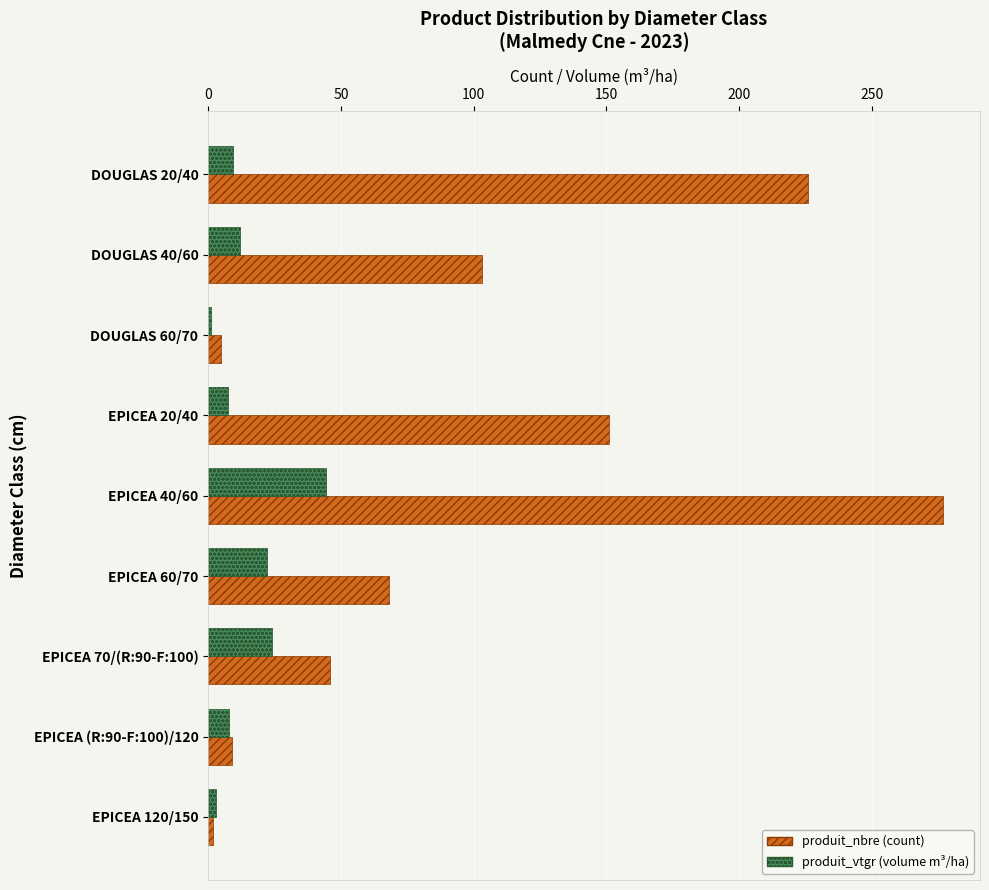

At which category is the sum across all series the highest?

EPICEA 40/60